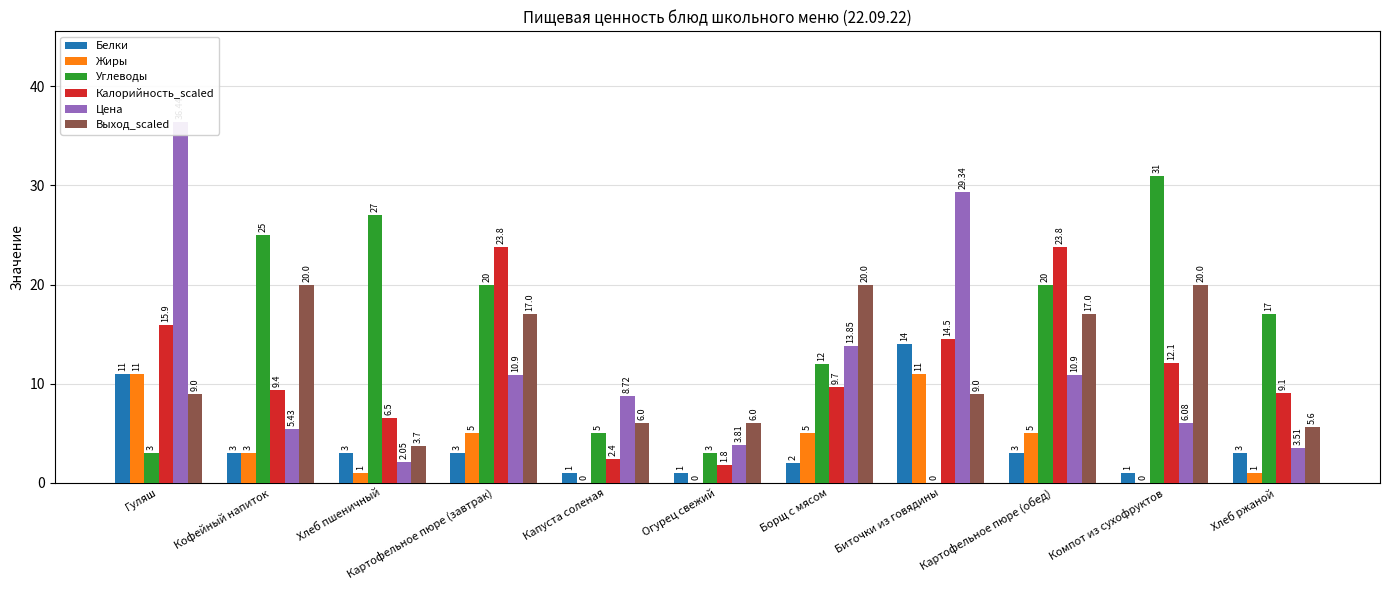

What is the highest value of the Выход_scaled series?

20.0